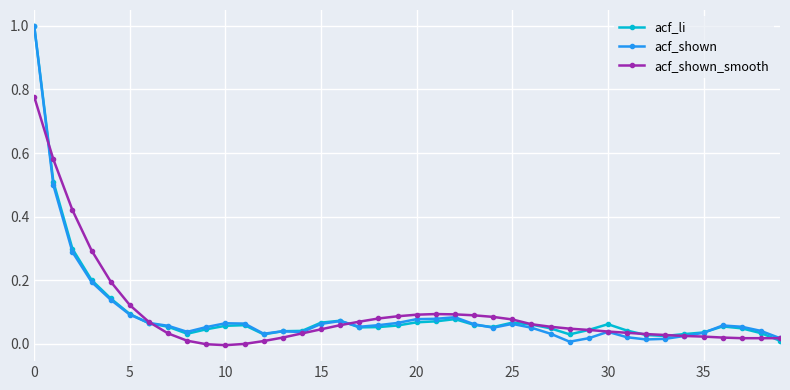

What is the greatest value displayed?

1.0